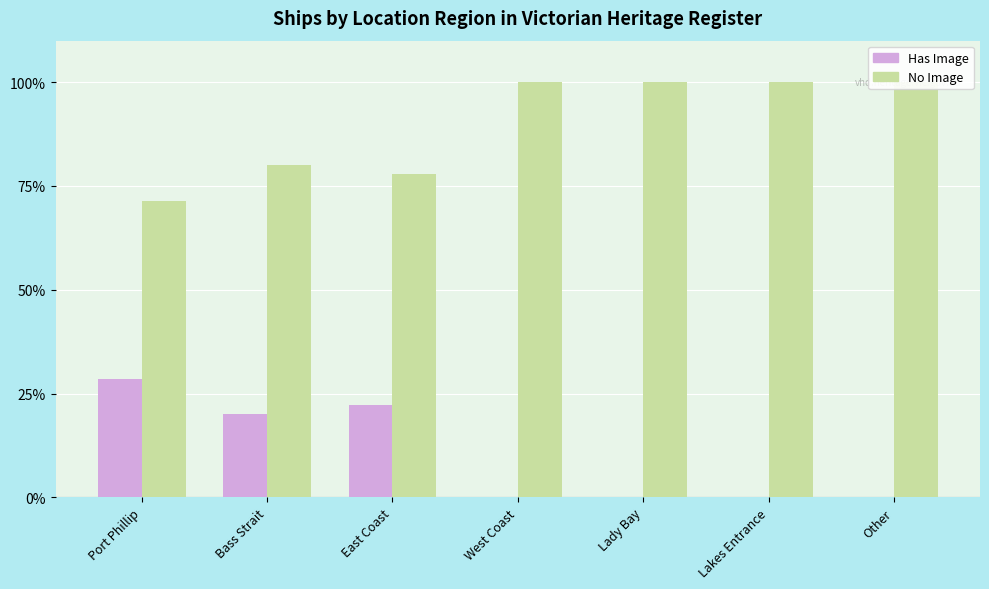

At East Coast, list the series in order from largest to smallest.

No Image, Has Image